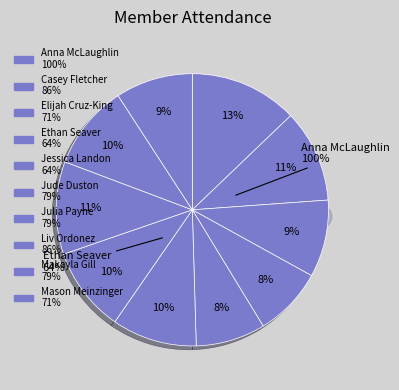

Does Makayla Gill account for over 50% of the chart?

No